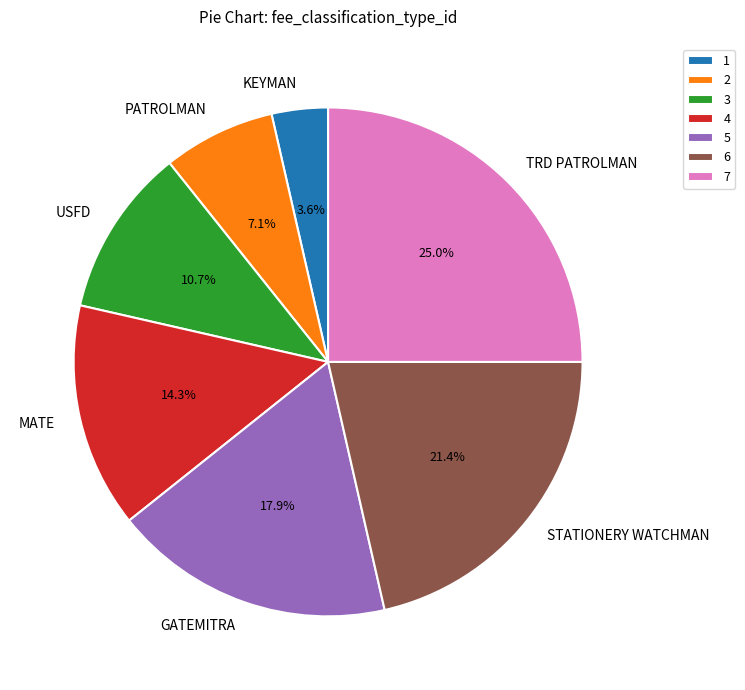

The KEYMAN slice represents 16% of the pie. True or false?

False